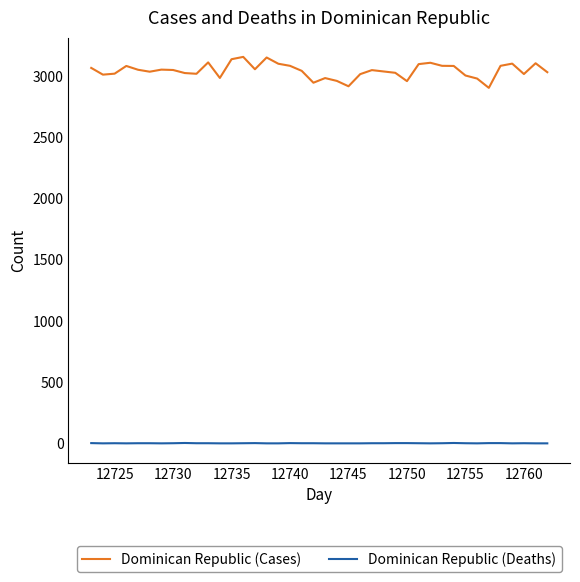

True or false: Dominican Republic (Deaths) has more than 0 points higher than both neighbors.

True